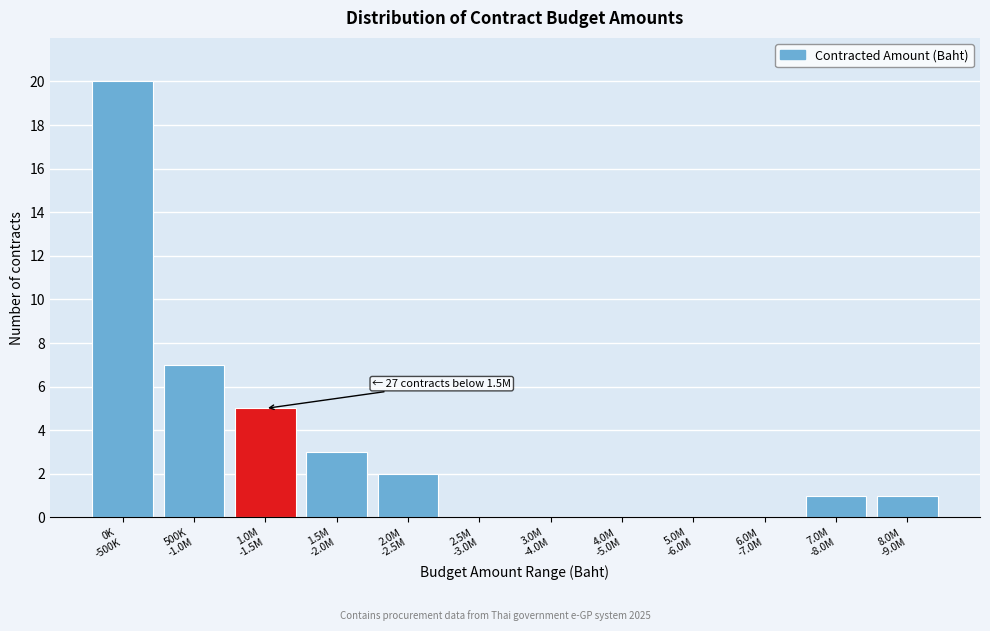

What is the maximum value shown in the chart?

20